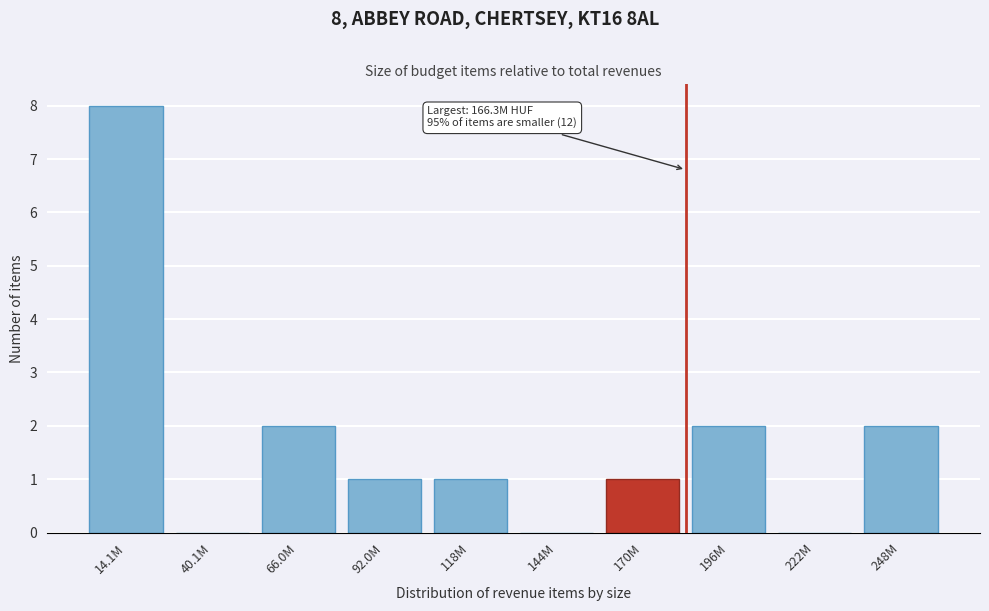

Reading left to right, extract all data points from this chart.

14.1M=8	40.1M=0	66.0M=2	92.0M=1	118M=1	144M=0	170M=1	196M=2	222M=0	248M=2